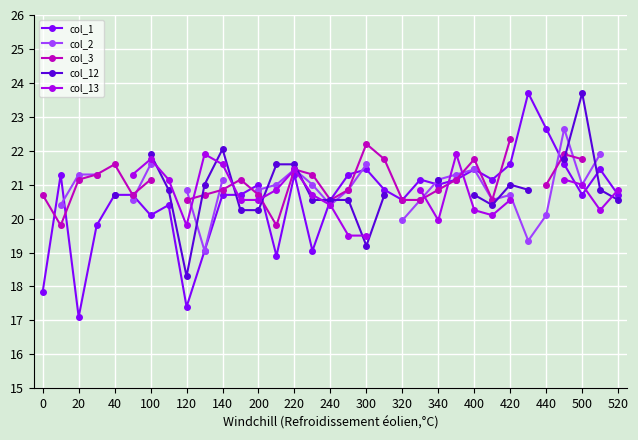

How many values in col_12 are above zero?

24